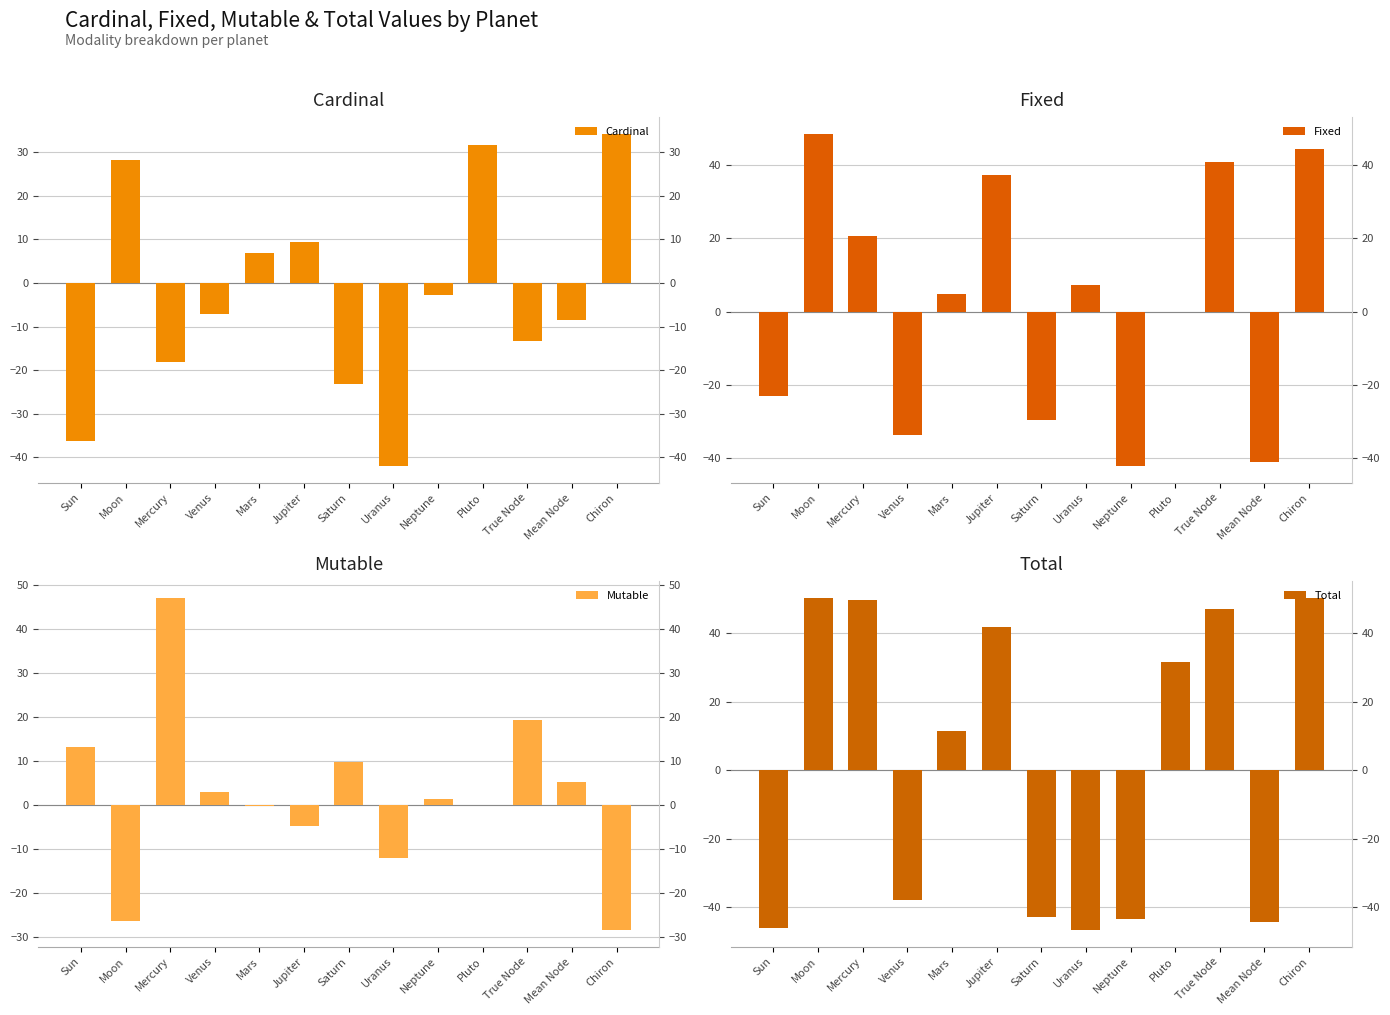

How many groups of bars are there?

13